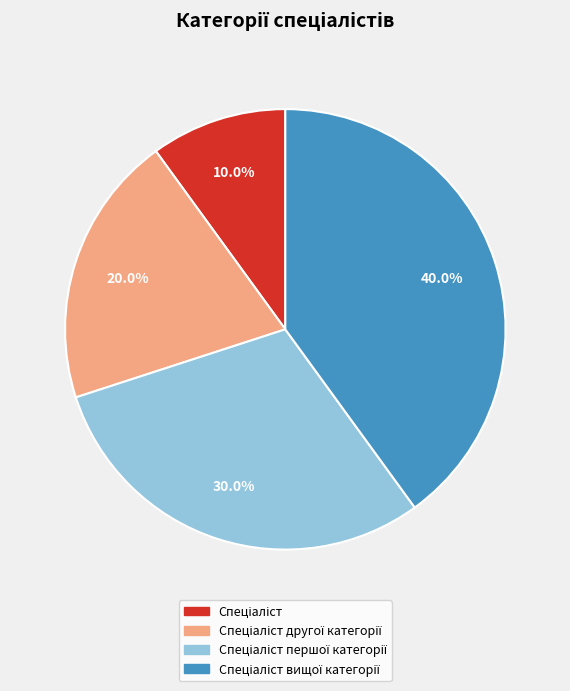

Does any single category account for the majority?

No